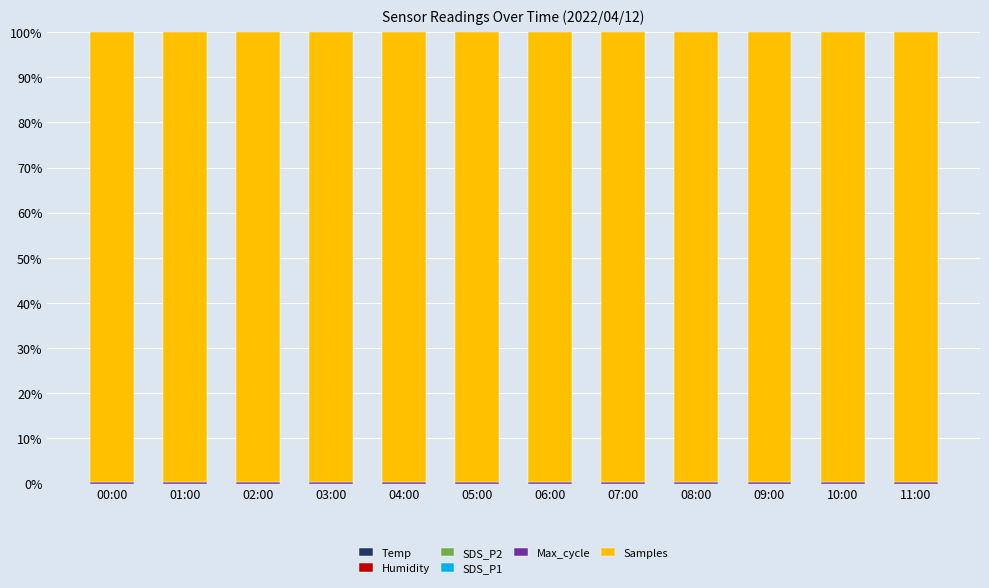

What is the label of the 11th bar from the left?

10:00